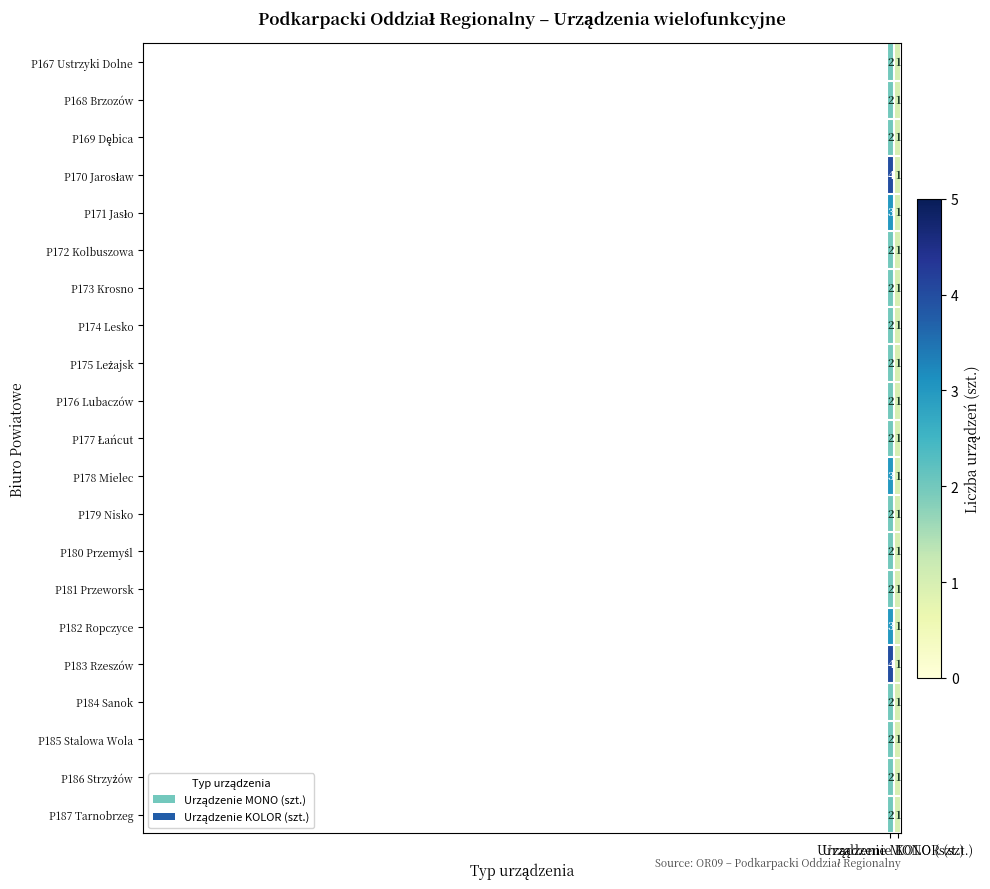

What is the sum of all P182 Ropczyce values?

4